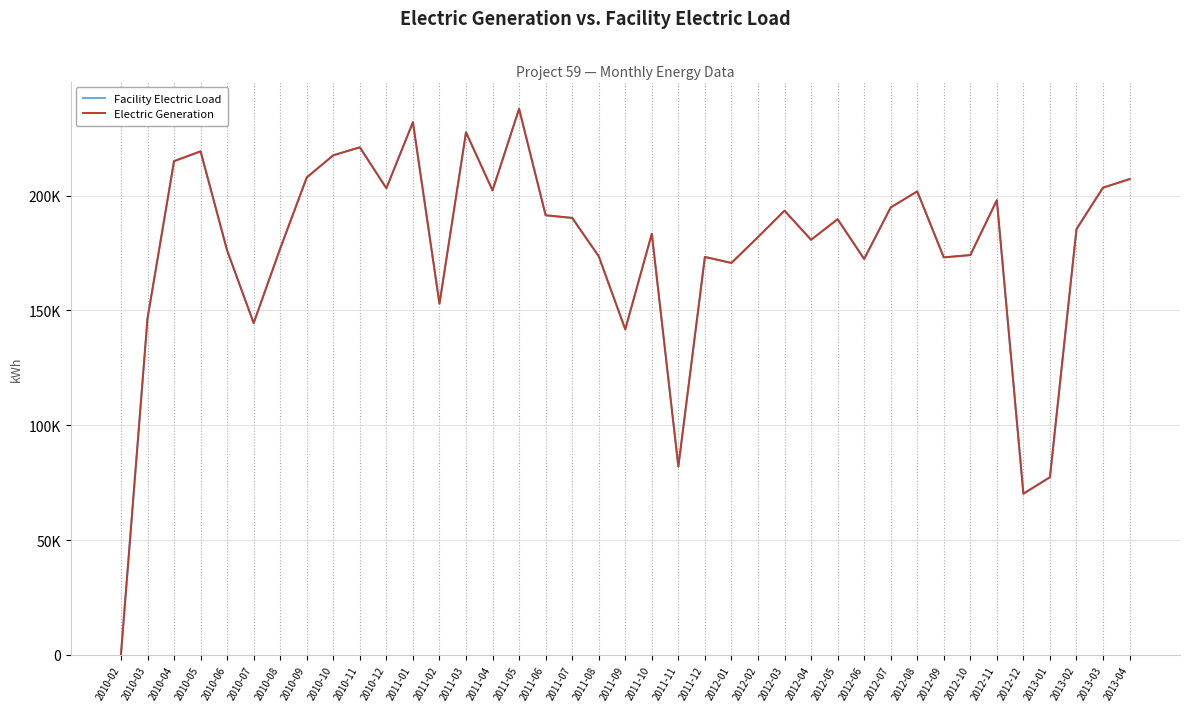

True or false: Electric Generation and Facility Electric Load cross at least once.

False